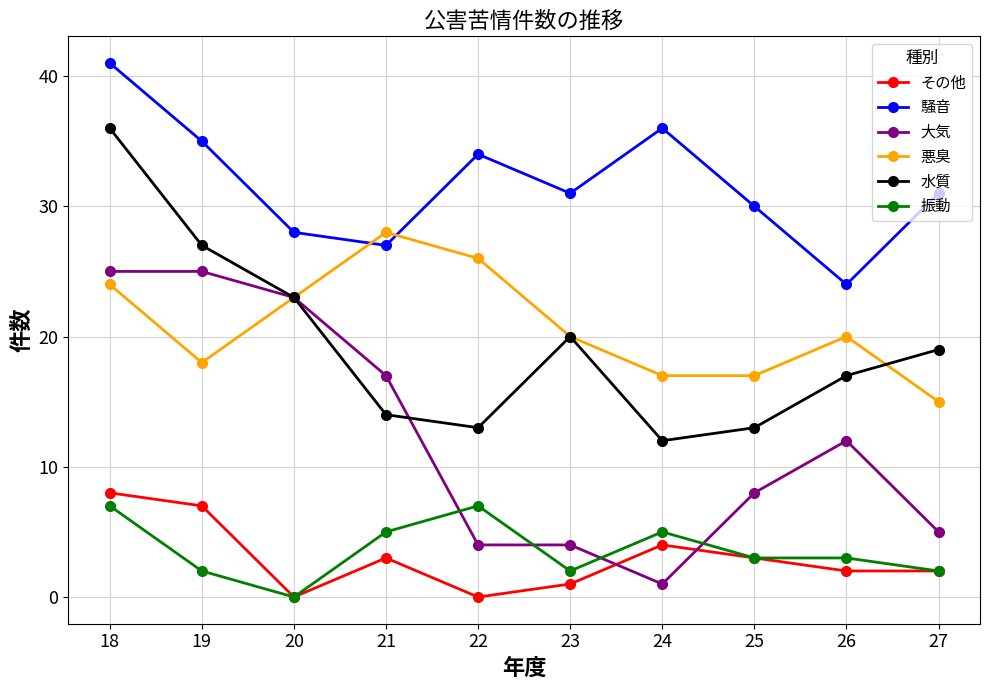

How many interior local valleys does the 水質 series have?

2